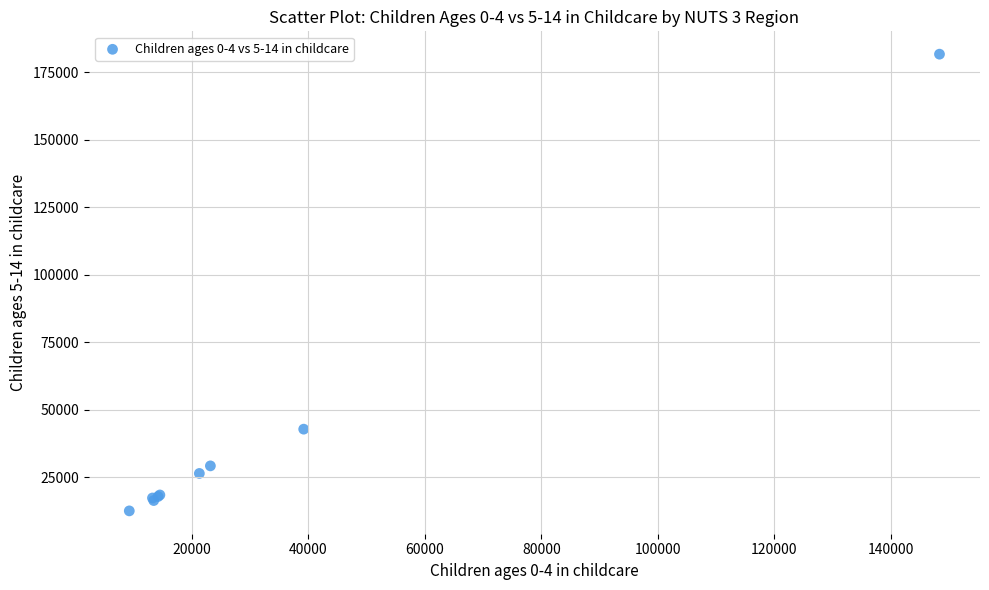

What Y value in the scatter plot is closest to 97169?

42891